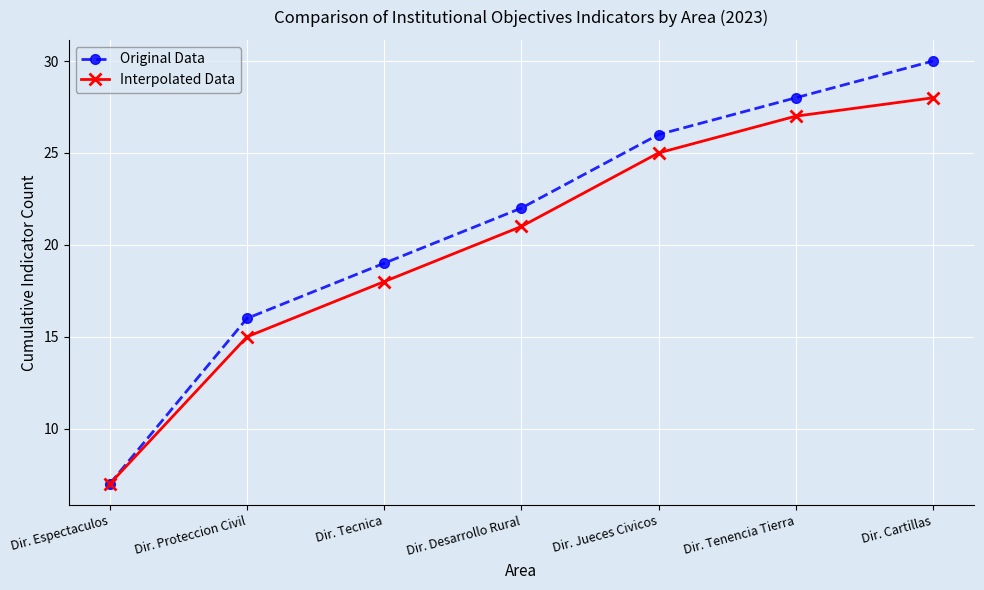

How many values in the Original Data series are below 22?

3